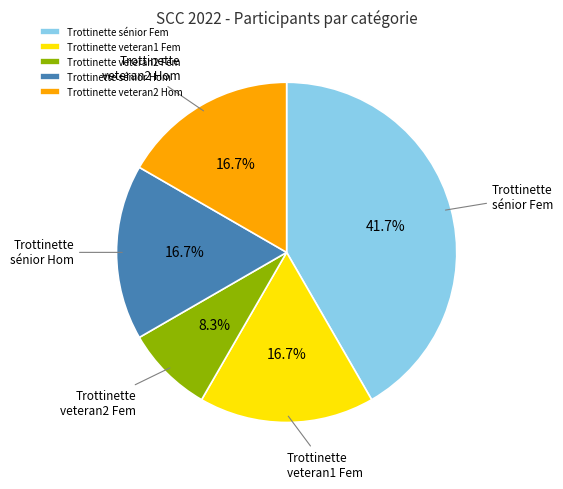

Is Trottinette sénior Fem the majority of the pie?

No